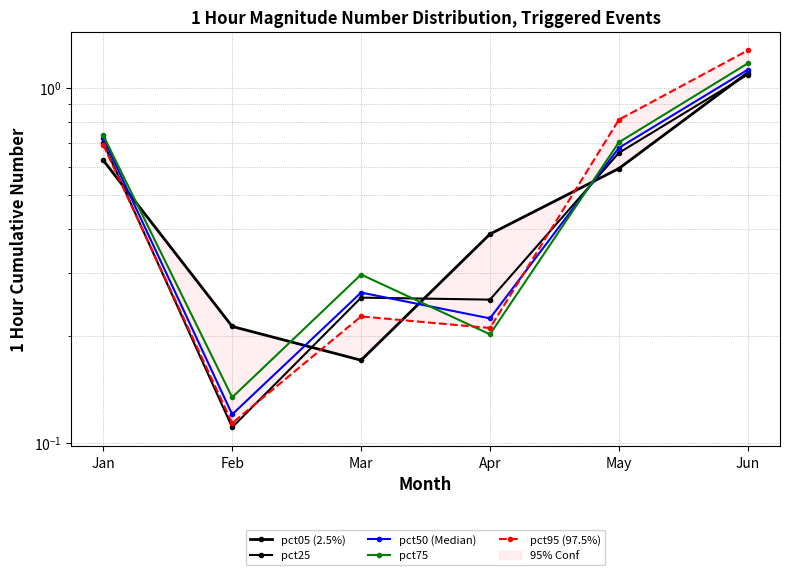

True or false: pct50 (Median) and pct75 cross at least once.

True